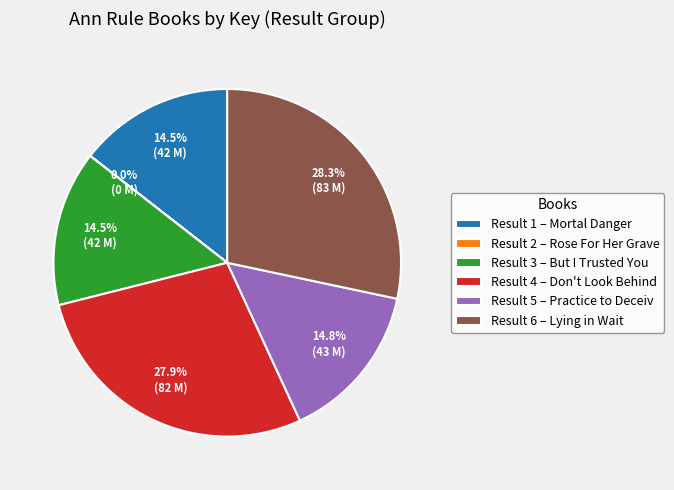

What percentage do Result 4 – Don't Look Behind and Result 1 – Mortal Danger together represent?

42.4%